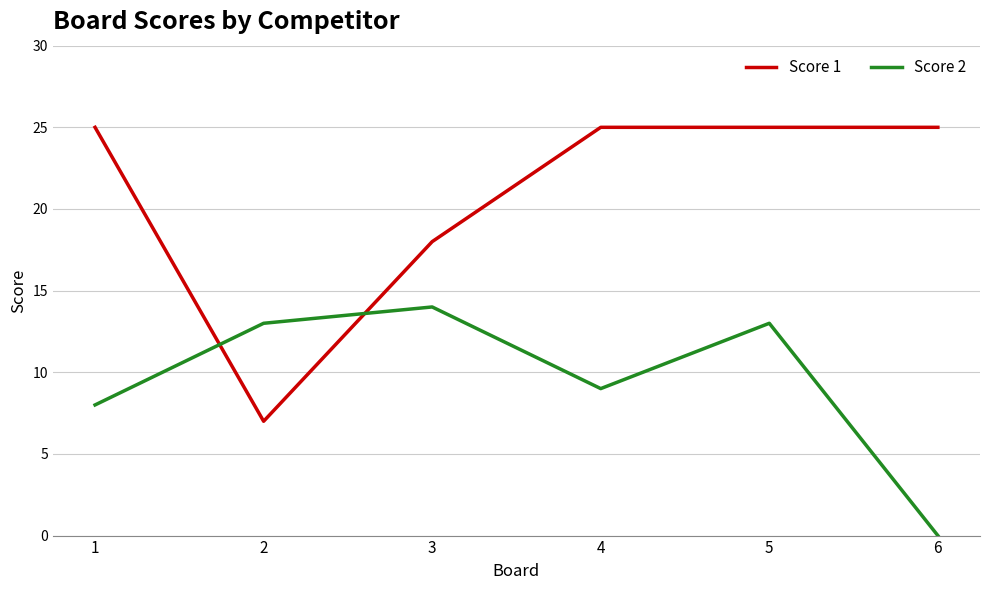

At how many categories does at least one series exceed 12?

6